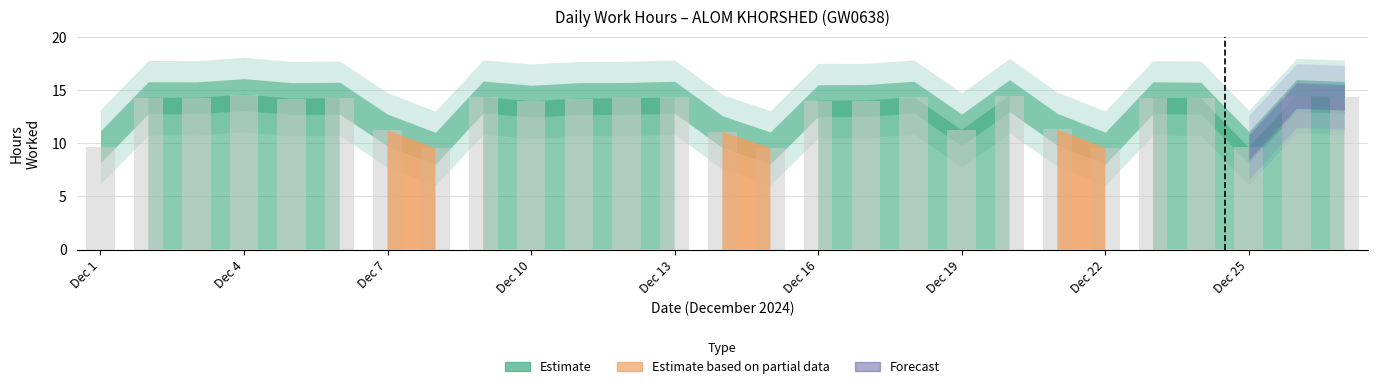

How many data points does each series have?

27